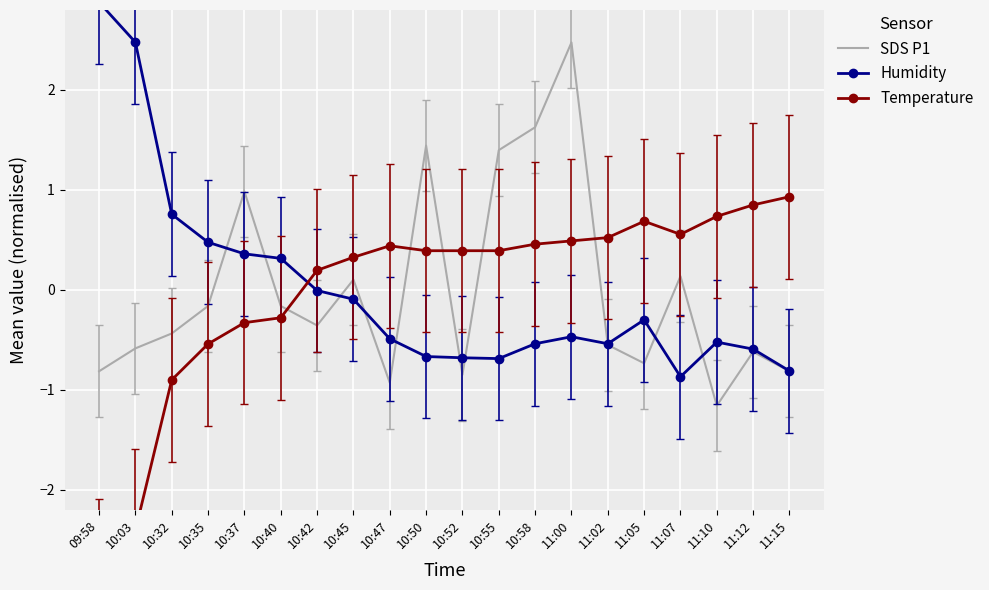

What are all the series names shown in the legend?

SDS P1, Humidity, Temperature